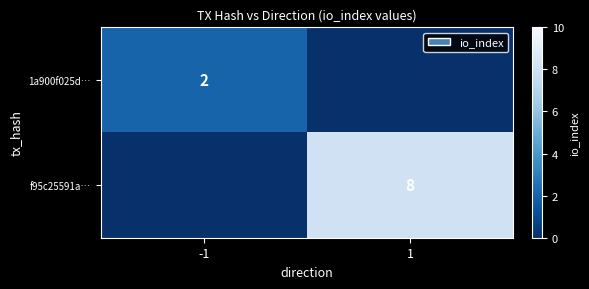

Is it true that 1a900f025d… equals 3 at -1?

False